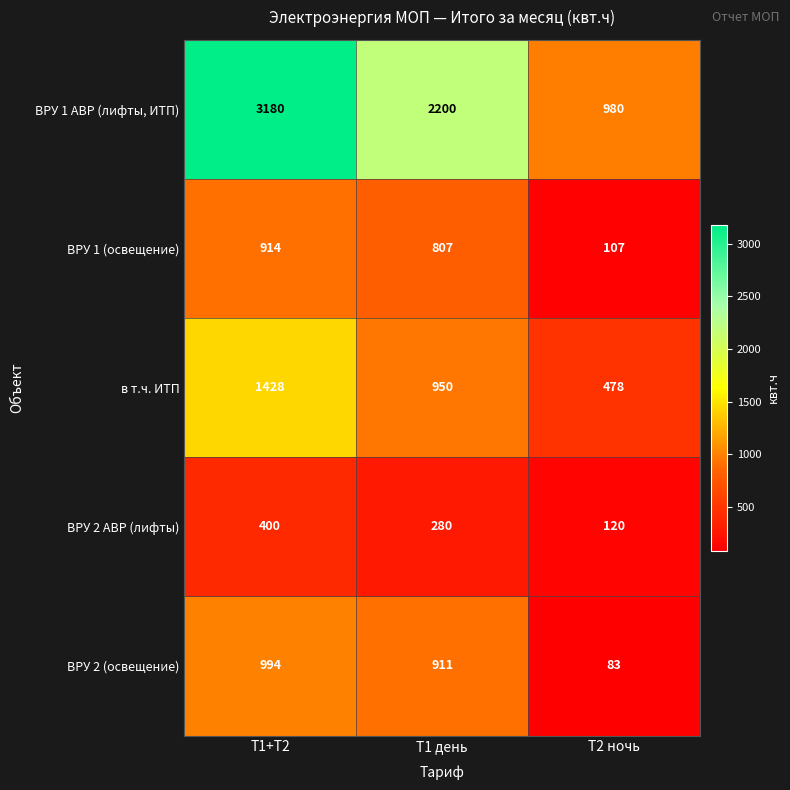

What is the maximum value for ВРУ 1 АВР (лифты, ИТП)?

3180